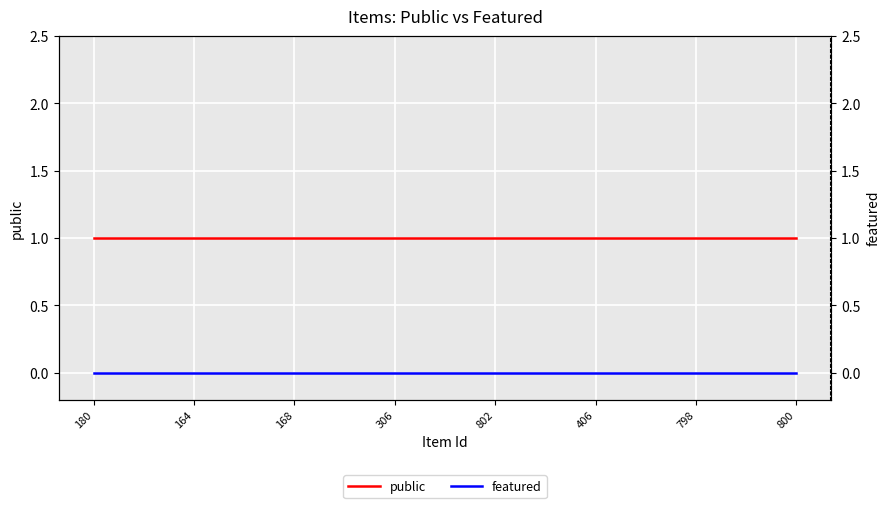

True or false: featured and public cross at least once.

False